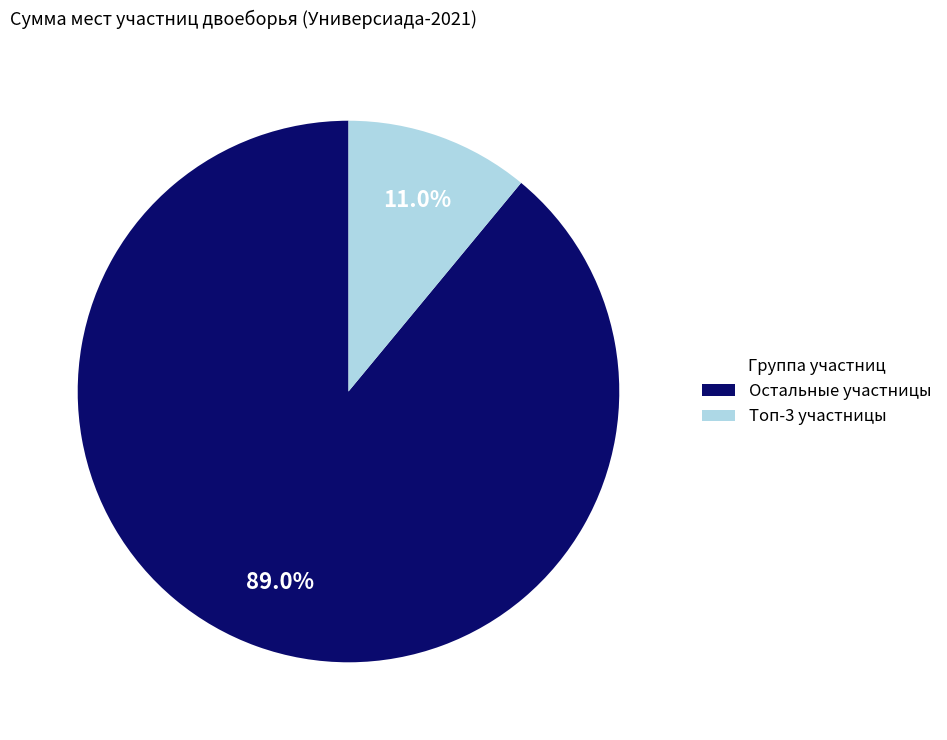

What portion of the pie excludes Топ-3 участницы?

89.0%